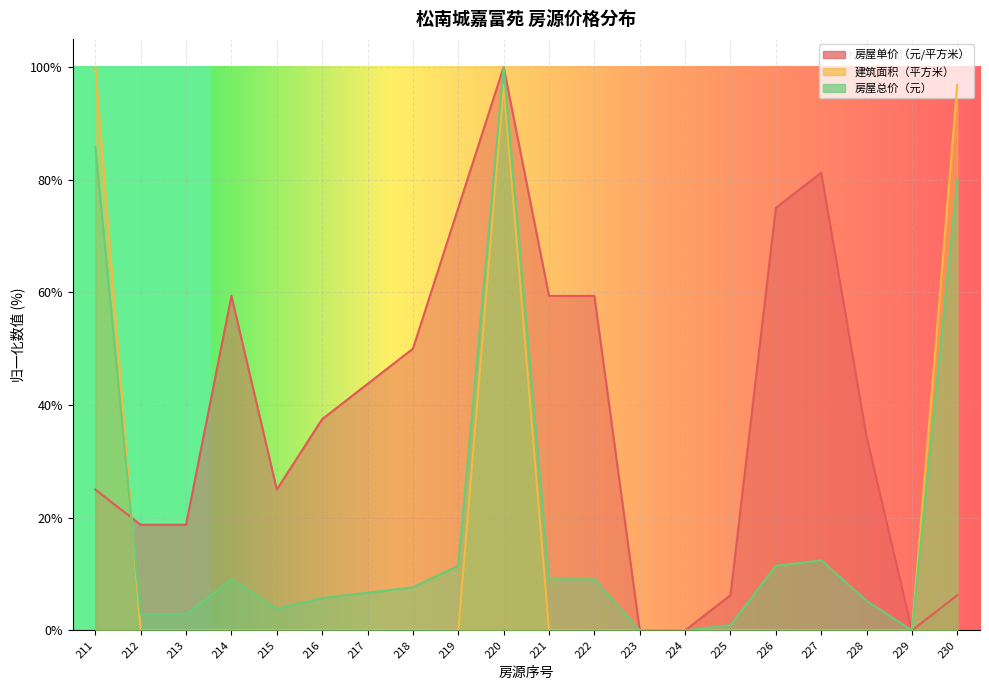

How many lines are shown in the chart?

3